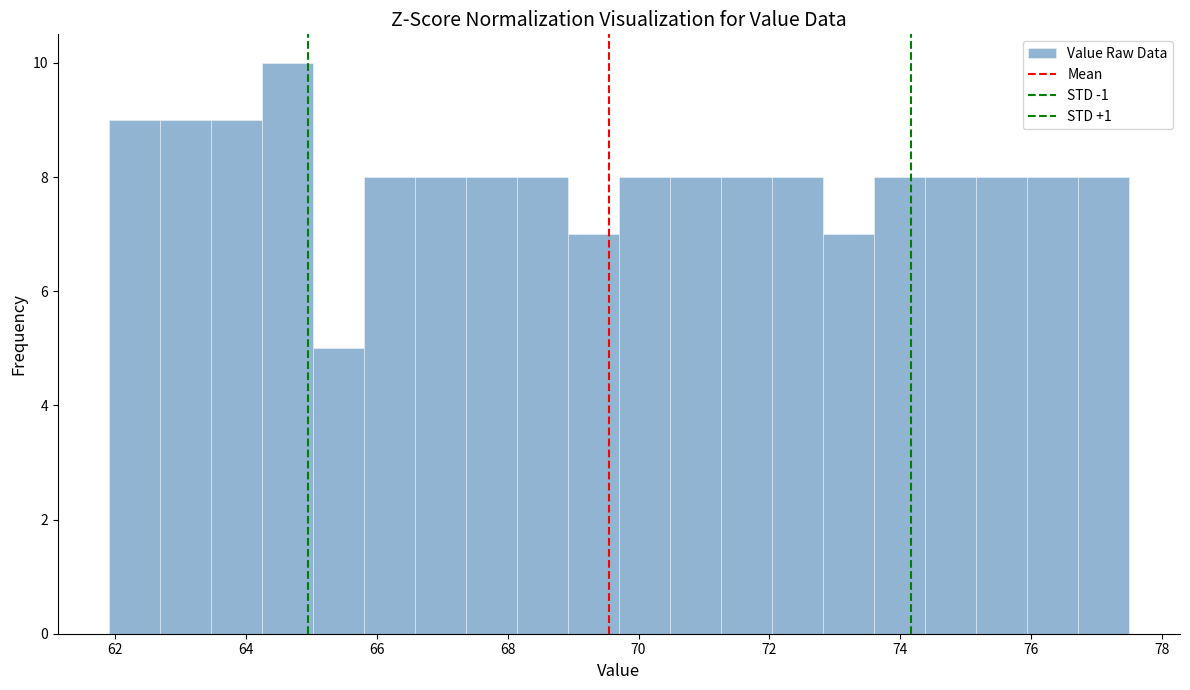

Read against the x-axis, roughly where is the centre of the tallest bar?

64.6